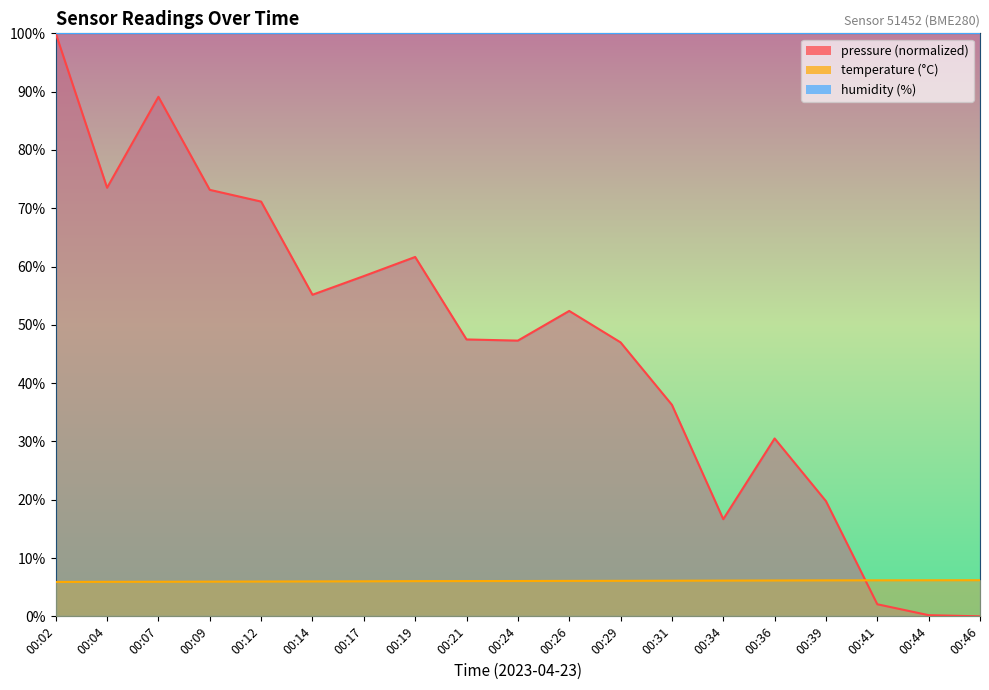

Which category has the lowest value in the pressure series?

00:46